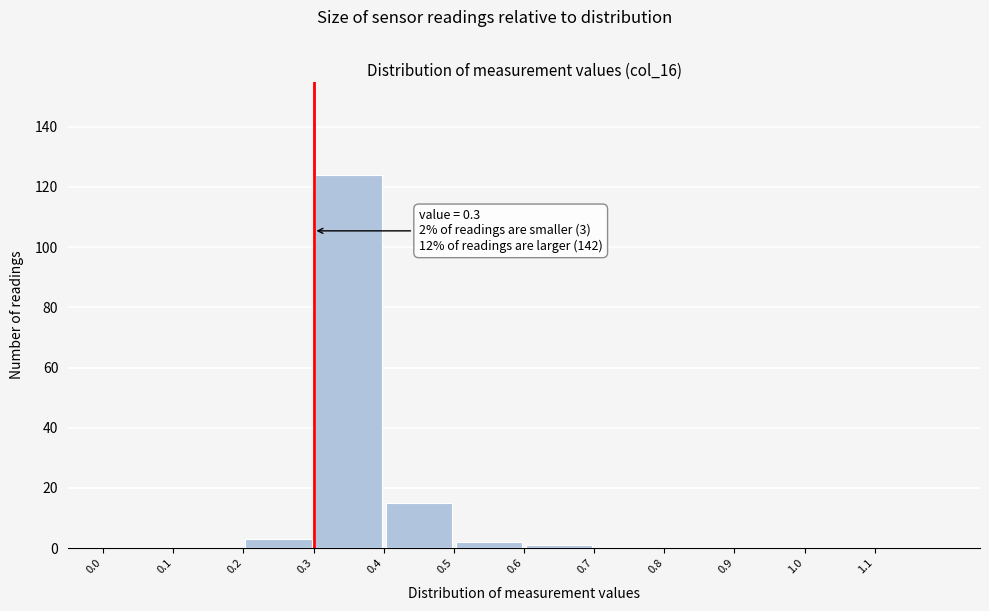

Which range on the x-axis has the tallest bar?

0.3 to 0.4